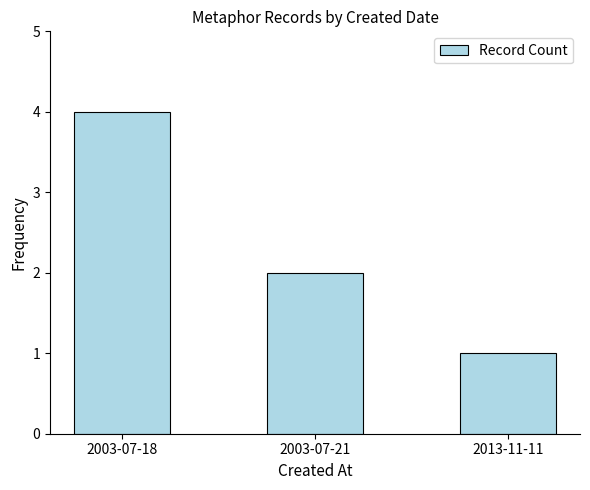

Are the bars horizontal?

No